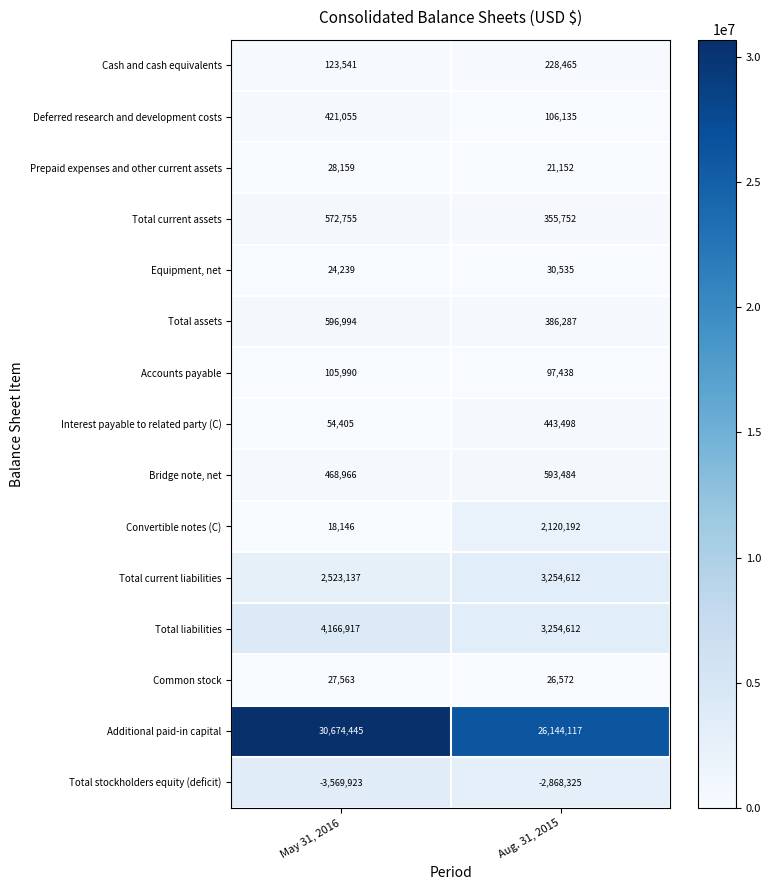

Count the number of categories in the chart.

2